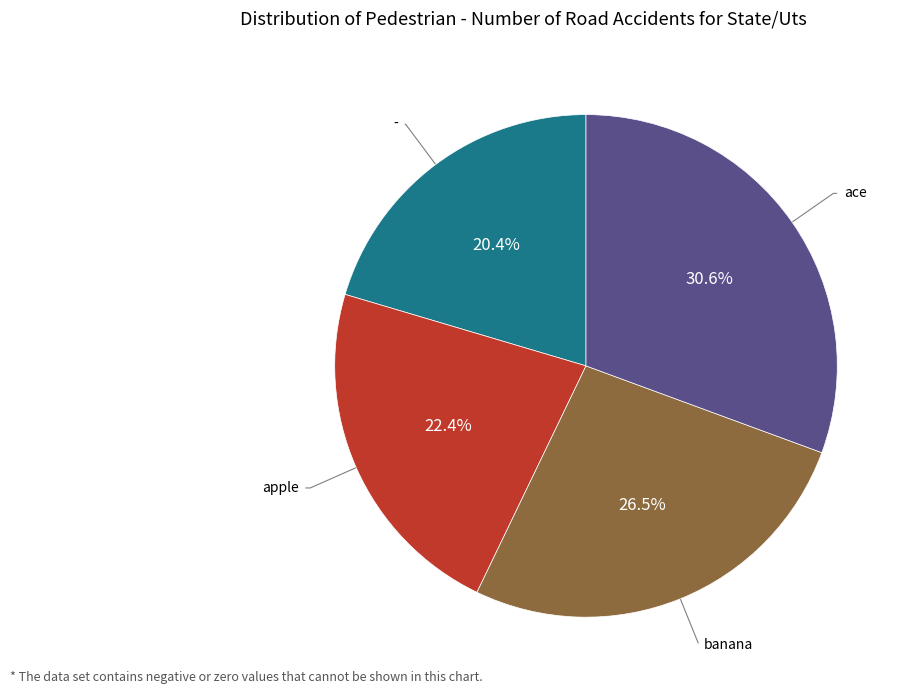

How many segments does this pie chart have?

4